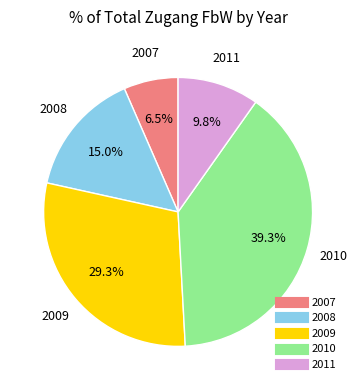

How many segments does this pie chart have?

5